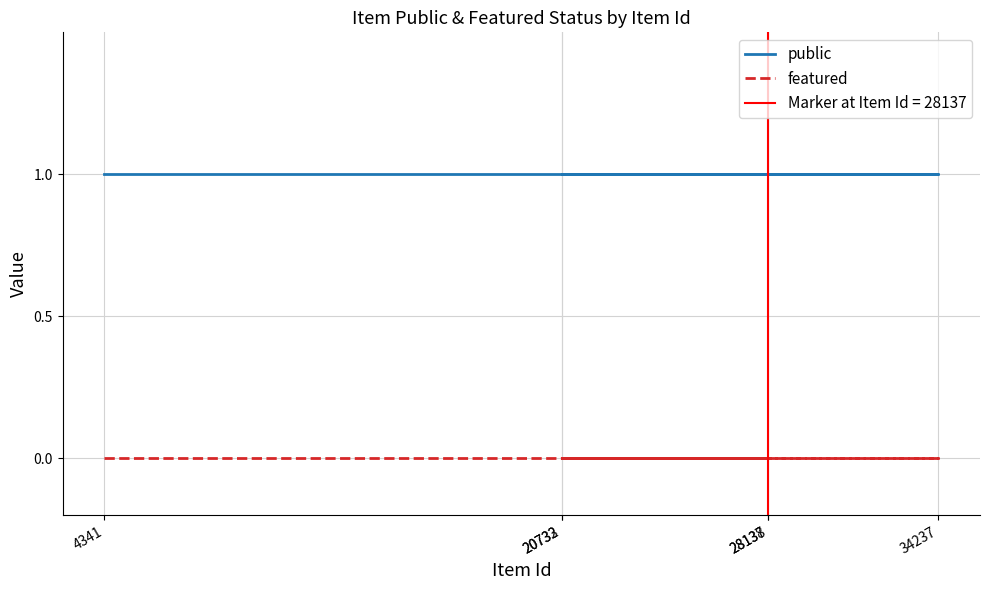

Reading right to left, list all the values displayed in this chart.

public: 1	1	1	1	1	1
featured: 0	0	0	0	0	0